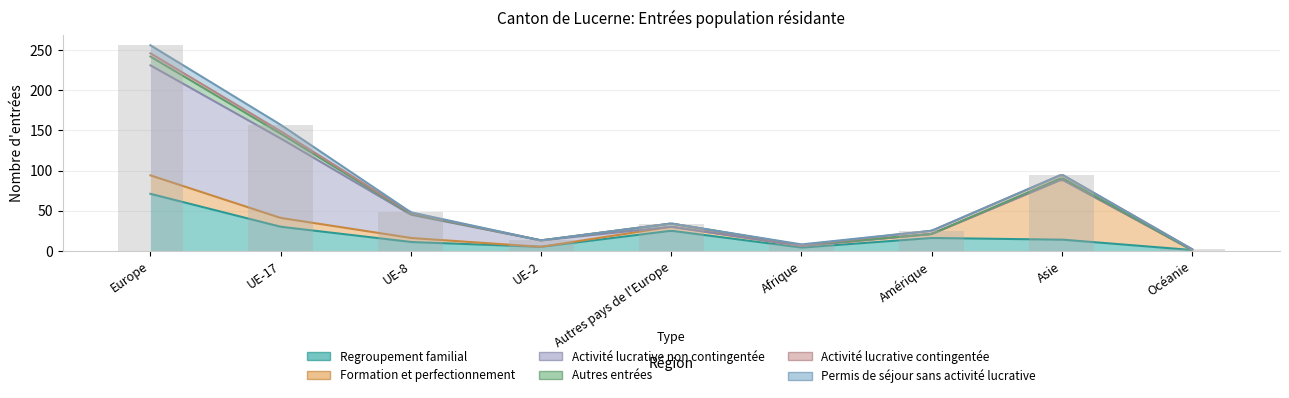

What is the maximum value for Permis de séjour sans activité lucrative?

10